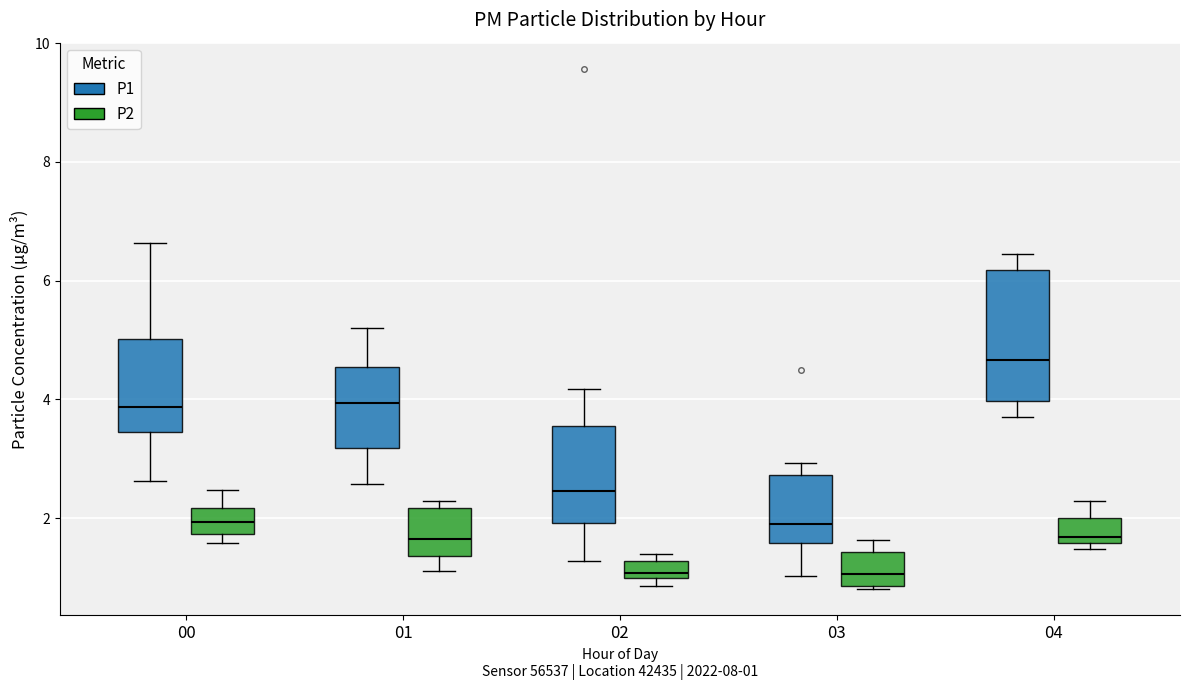

Which box's median line is the highest?

04 (P1)